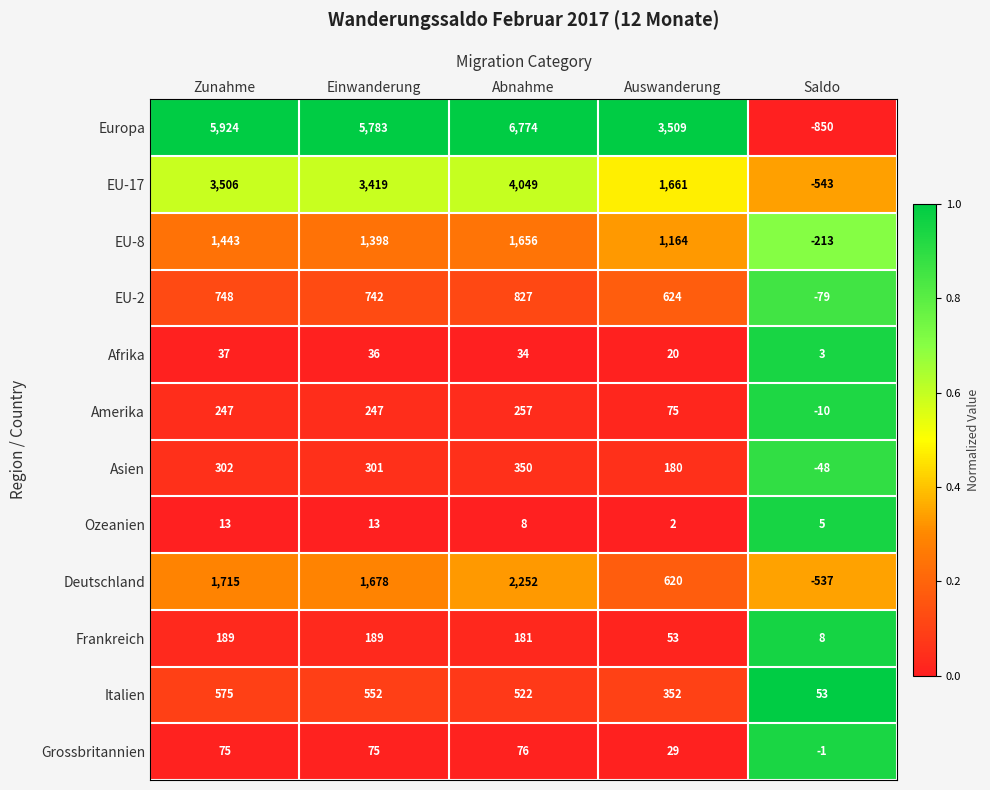

What is the difference between the highest and lowest values at Saldo?

903